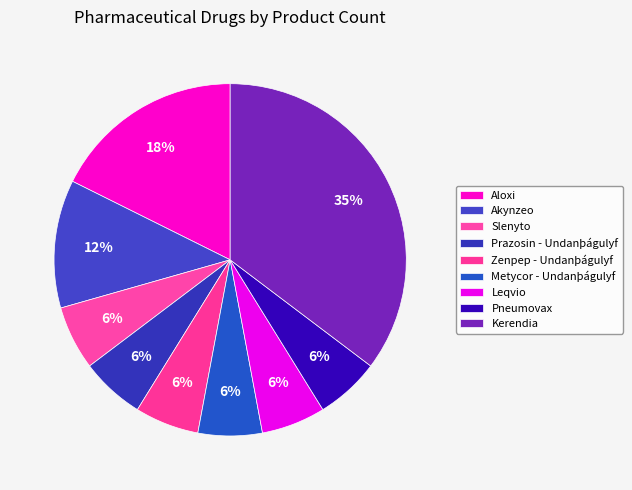

How many slices are in this pie chart?

9